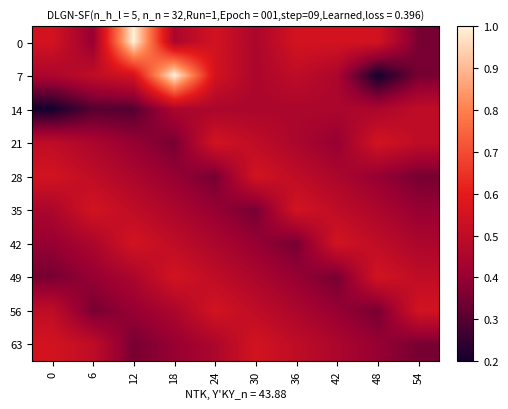

What is the maximum value shown in the chart?

1.0